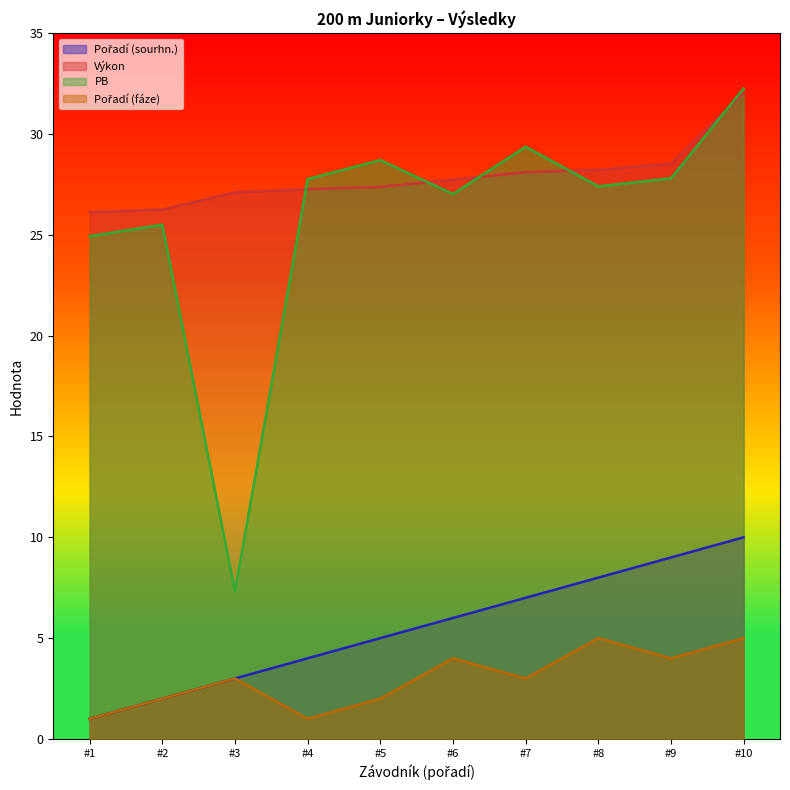

How many categories are shown in the chart?

10